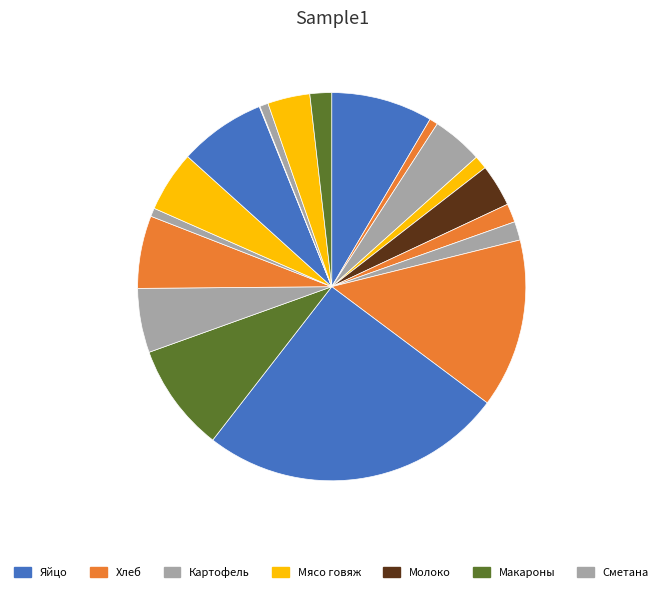

Count the number of slices in the pie.

19